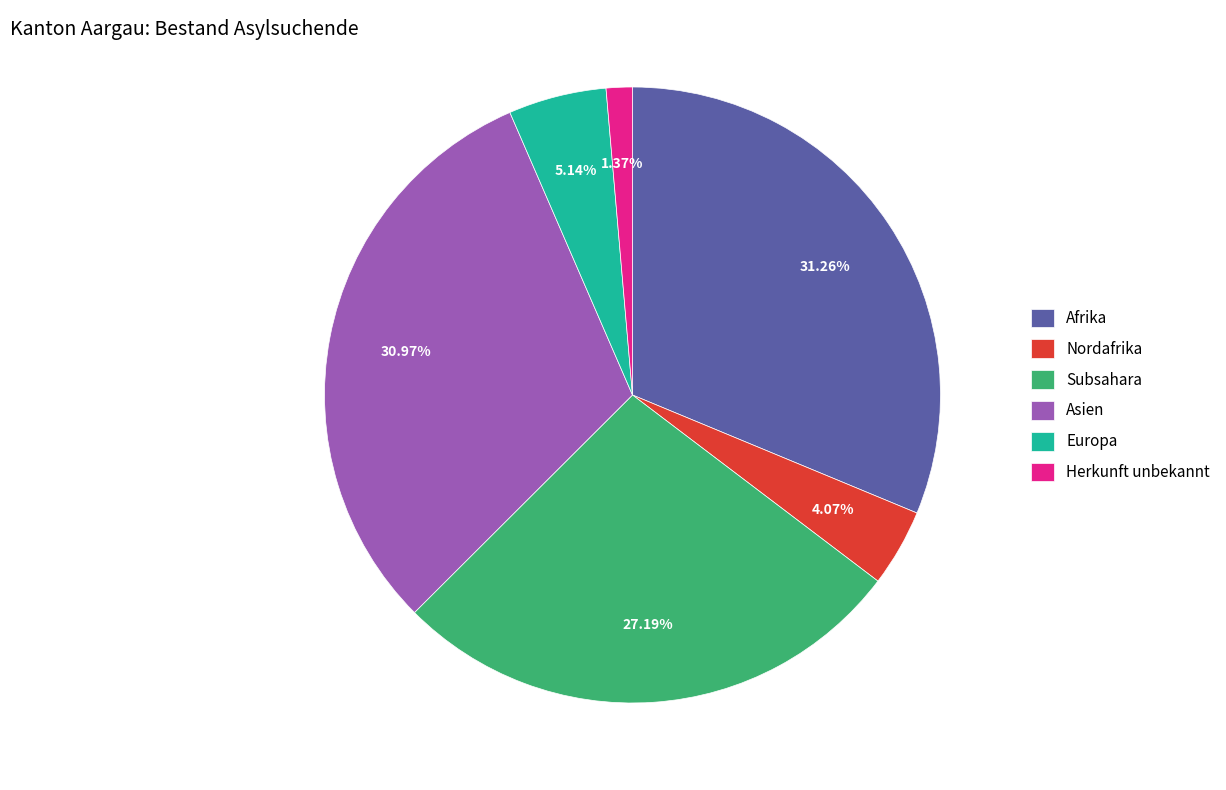

Is Afrika the majority of the pie?

No